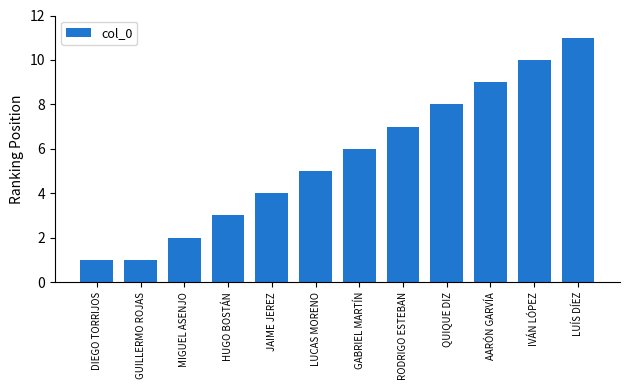

What is the ratio of the value at QUIQUE DIZ to the value at RODRIGO ESTEBAN?

1.1